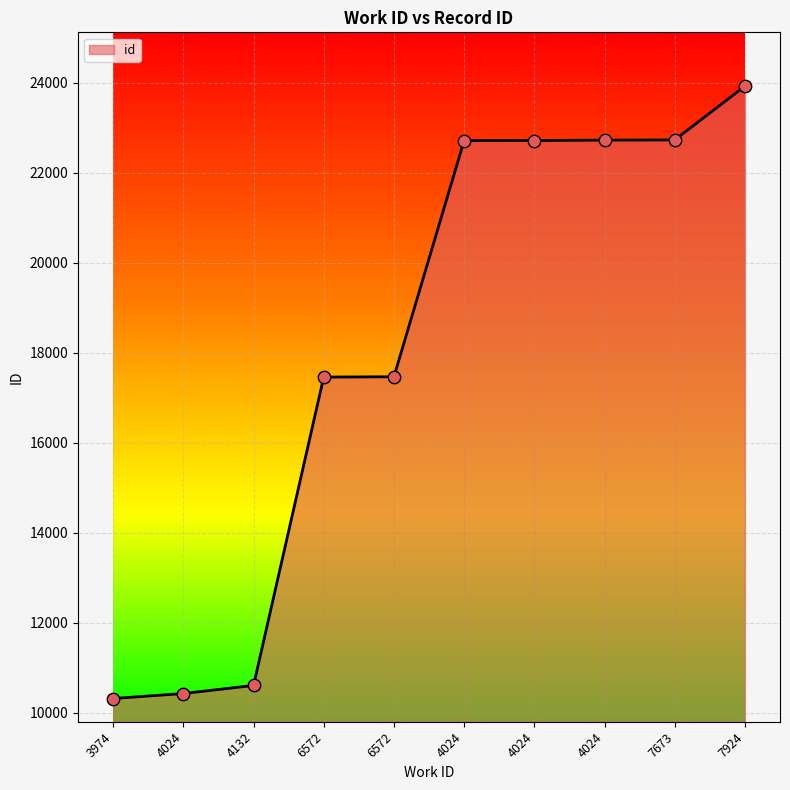

What is the change in value from 4024 to 4024?

+10